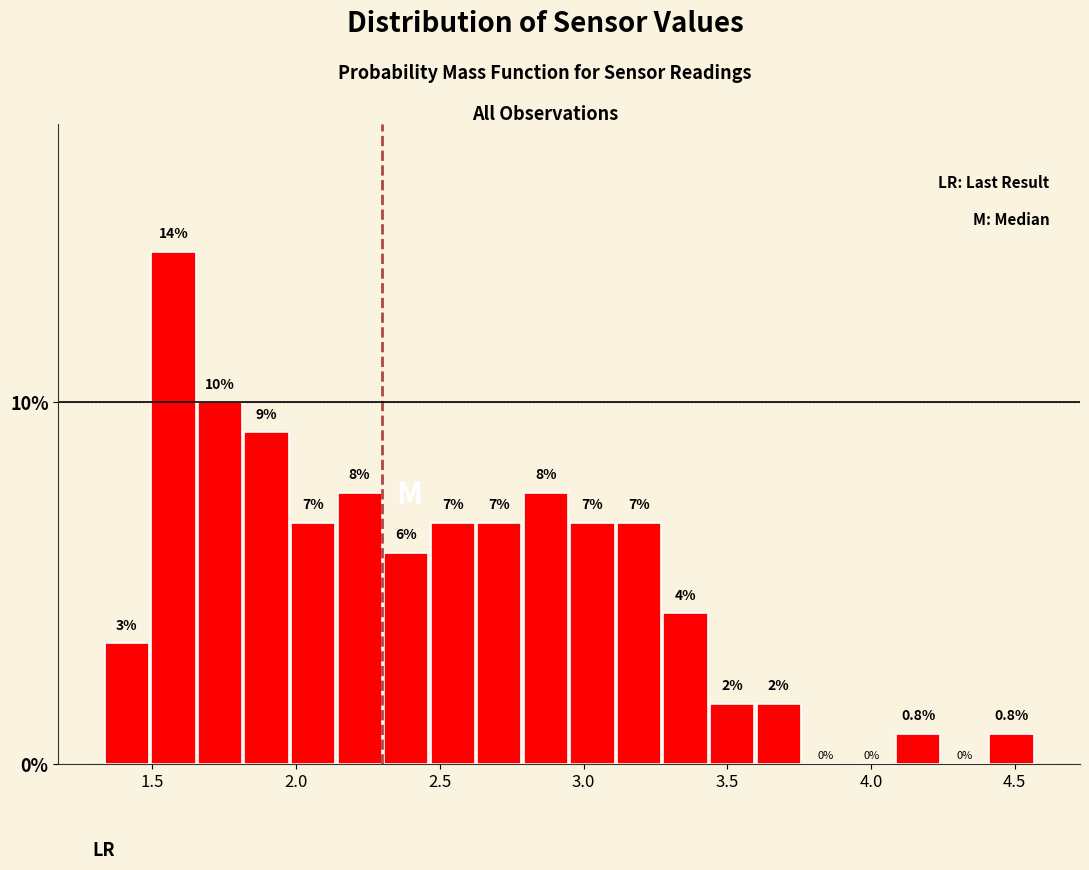

Read against the x-axis, roughly where is the centre of the tallest bar?

1.55